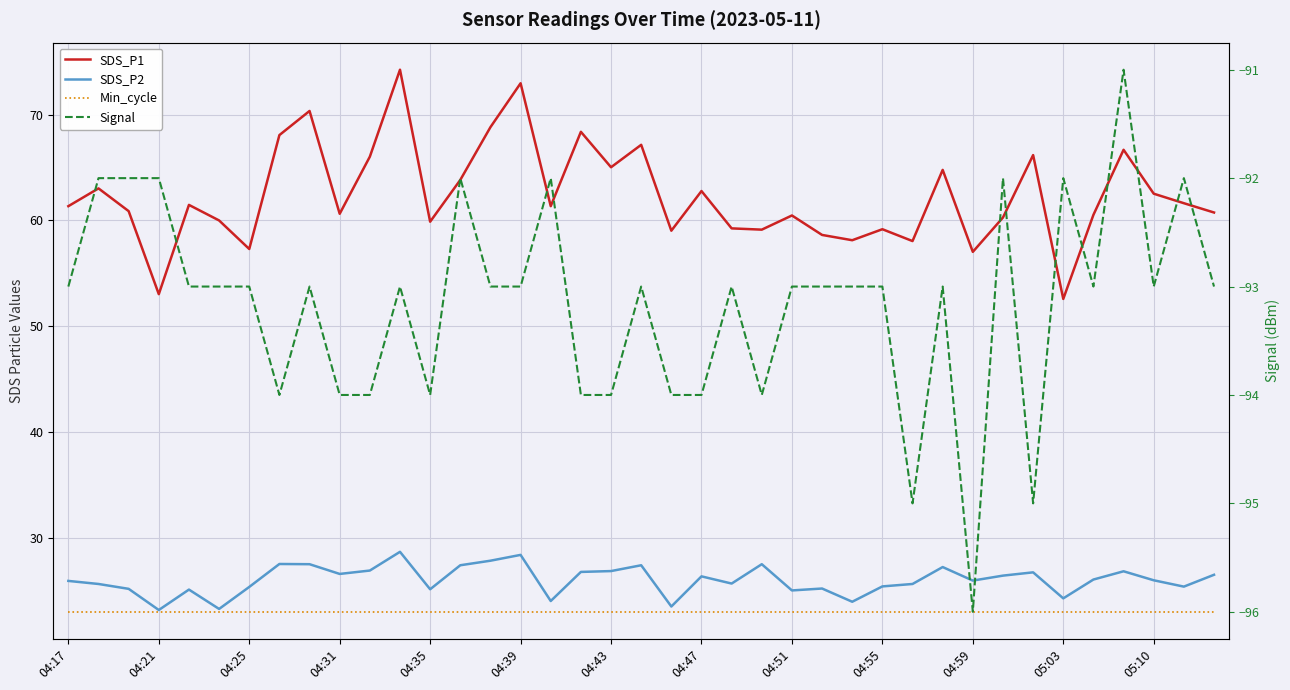

The Min_cycle series shows 23.0 at 34. True or false?

True